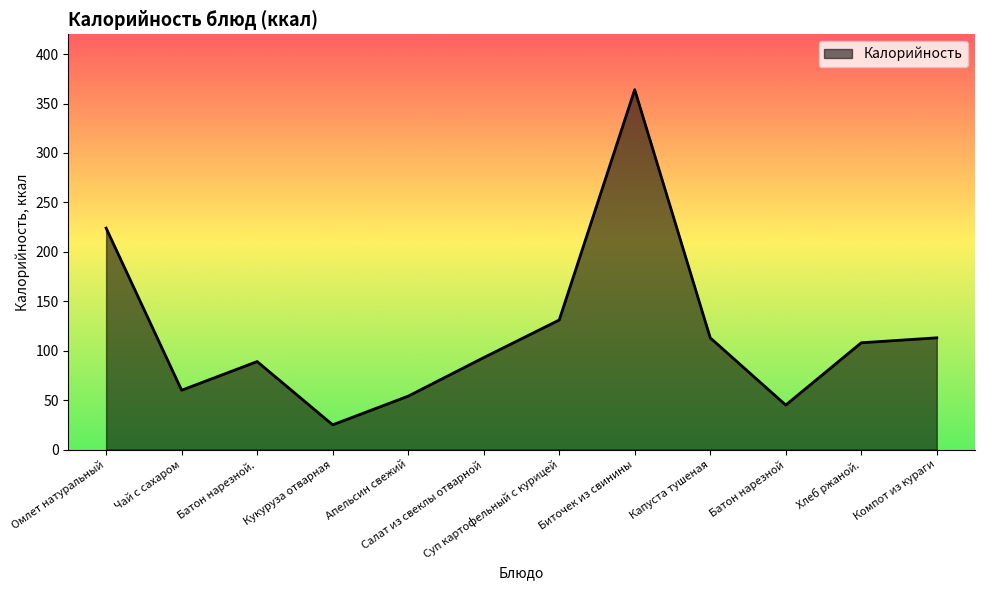

Where is the first local maximum?

Батон нарезной.